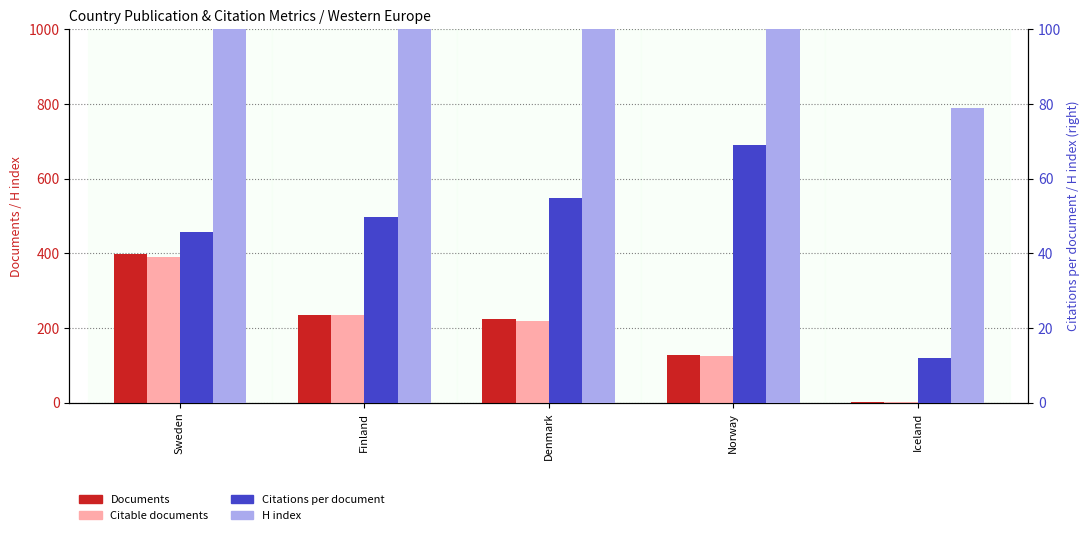

The value of Documents at Finland is 410.1. True or false?

False